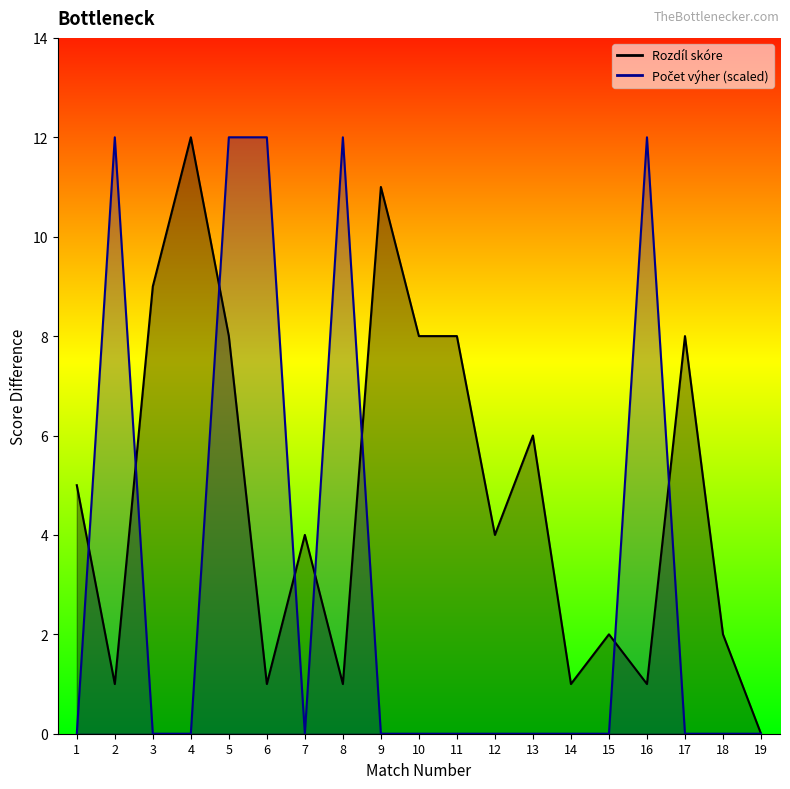

How many times do Rozdíl skóre line and Počet výher line cross each other?

8